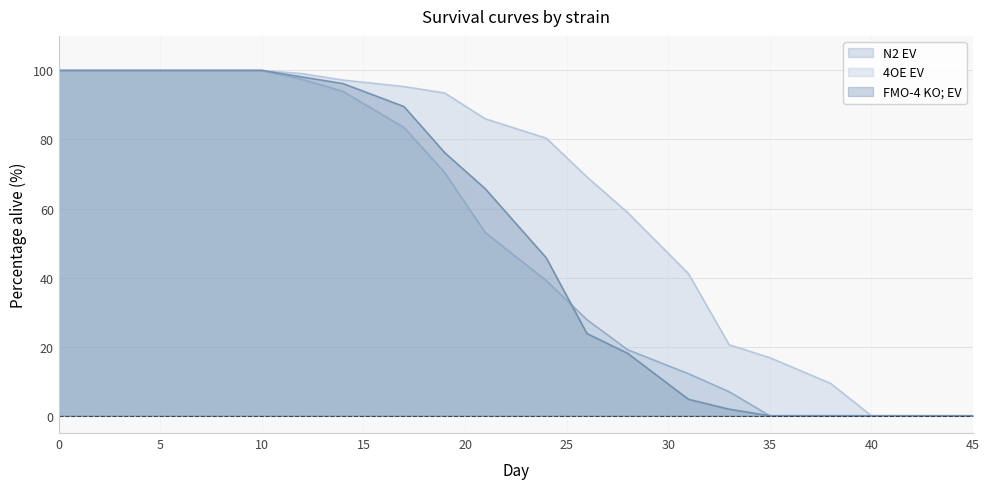

Which series has the largest total across all categories?

4OE EV